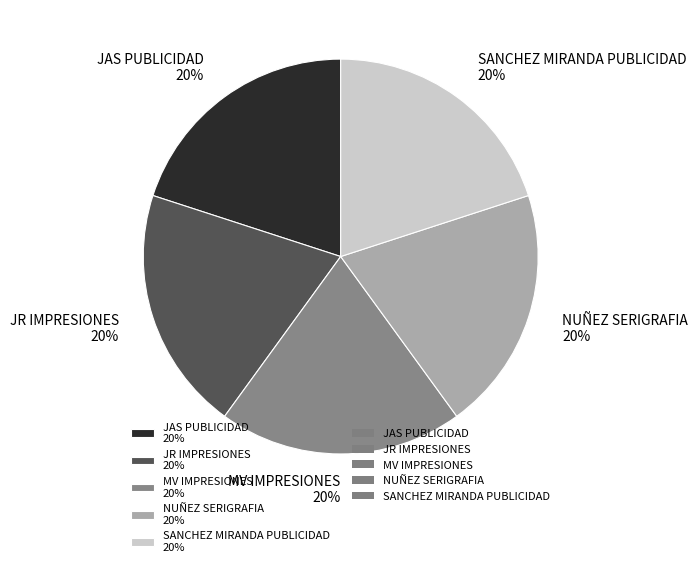

True or false: SANCHEZ MIRANDA PUBLICIDAD accounts for 29% of the total.

False